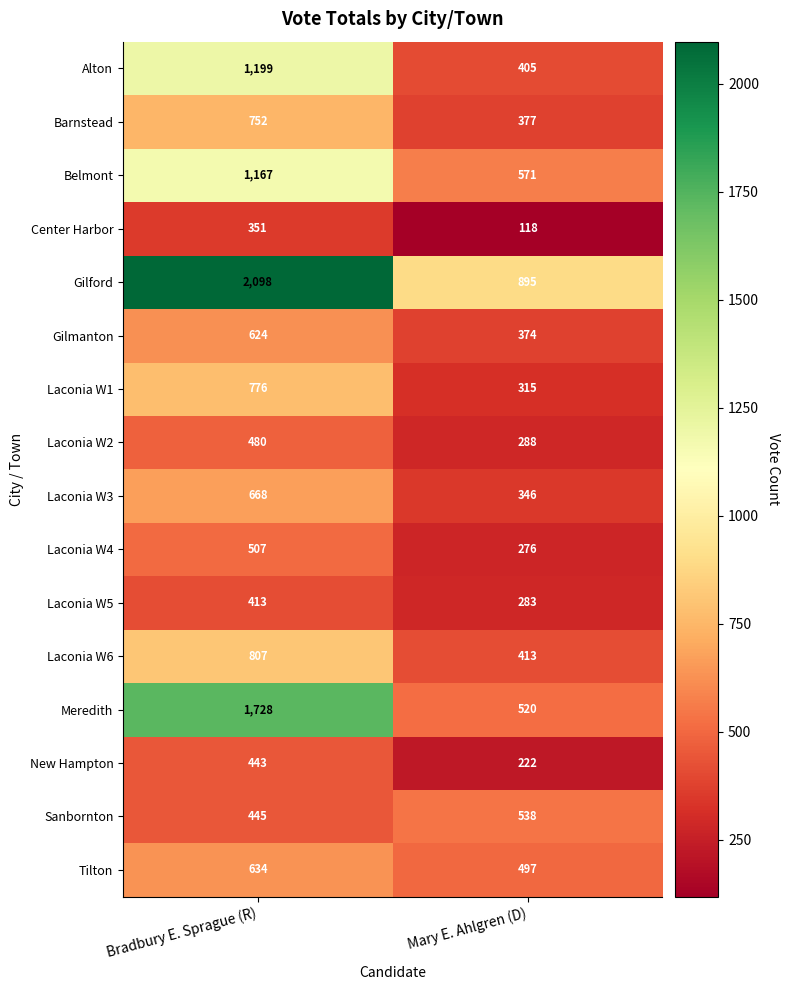

What is the difference between the highest and lowest values at Bradbury E. Sprague (R)?

1747